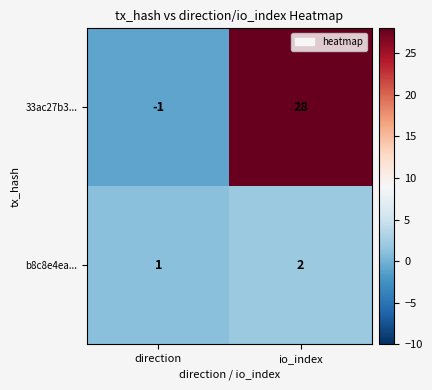

At direction, list the series in order from smallest to largest.

33ac27b3..., b8c8e4ea...